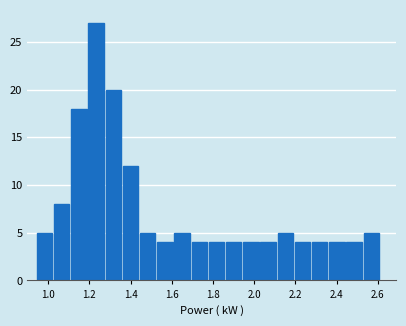

Which range on the x-axis has the tallest bar?

1.20 to 1.28